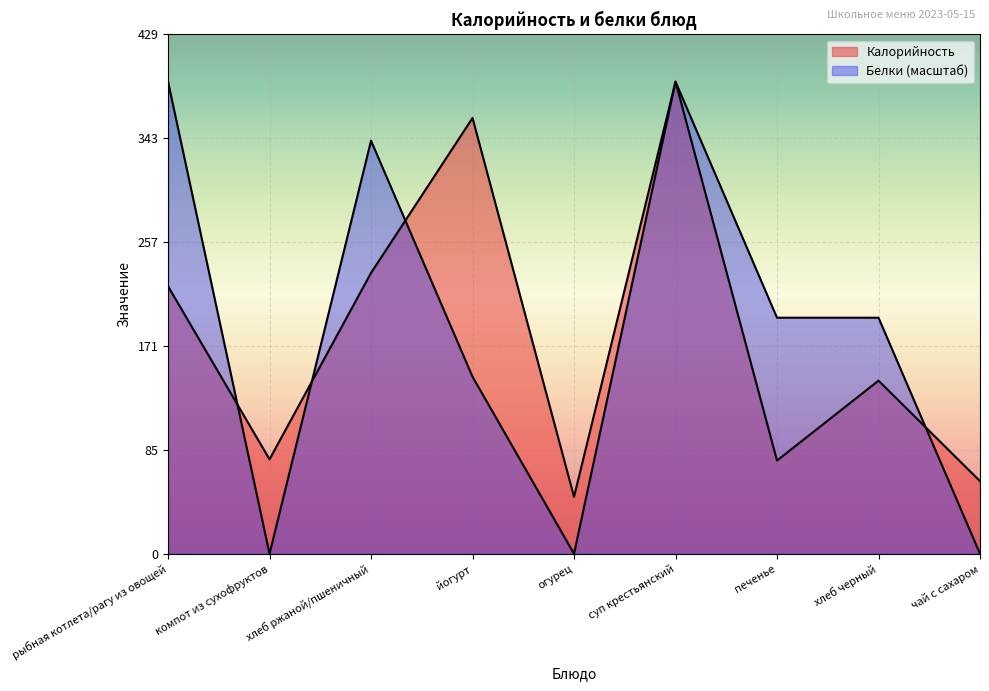

What is the difference between the Калорийность values at рыбная котлета/рагу из овощей and суп крестьянский?

169.0